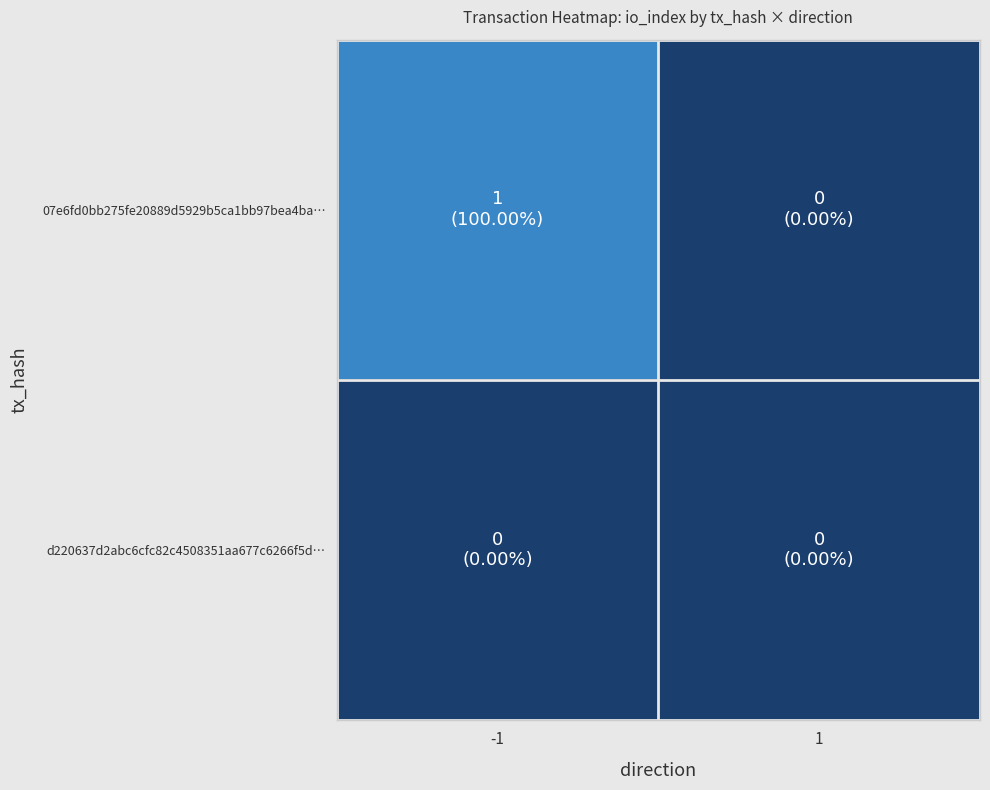

Reading left to right, what are all the values shown in this chart?

07e6fd0bb275fe20889d5929b5ca1bb97bea4ba…: -1=1	1=0
d220637d2abc6cfc82c4508351aa677c6266f5d…: -1=0	1=0